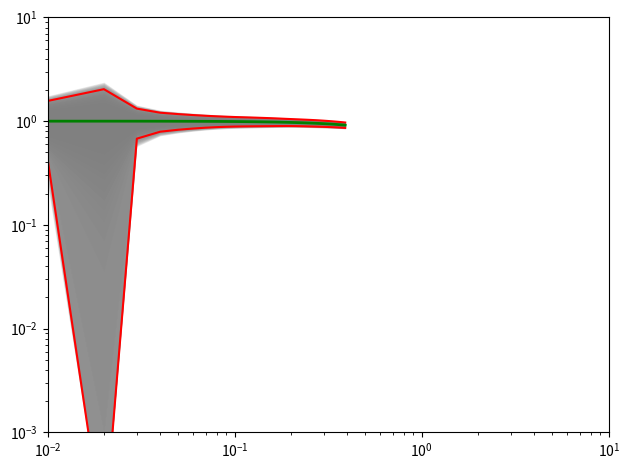

Is it true that lower bound equals 1.3 at 36?

False